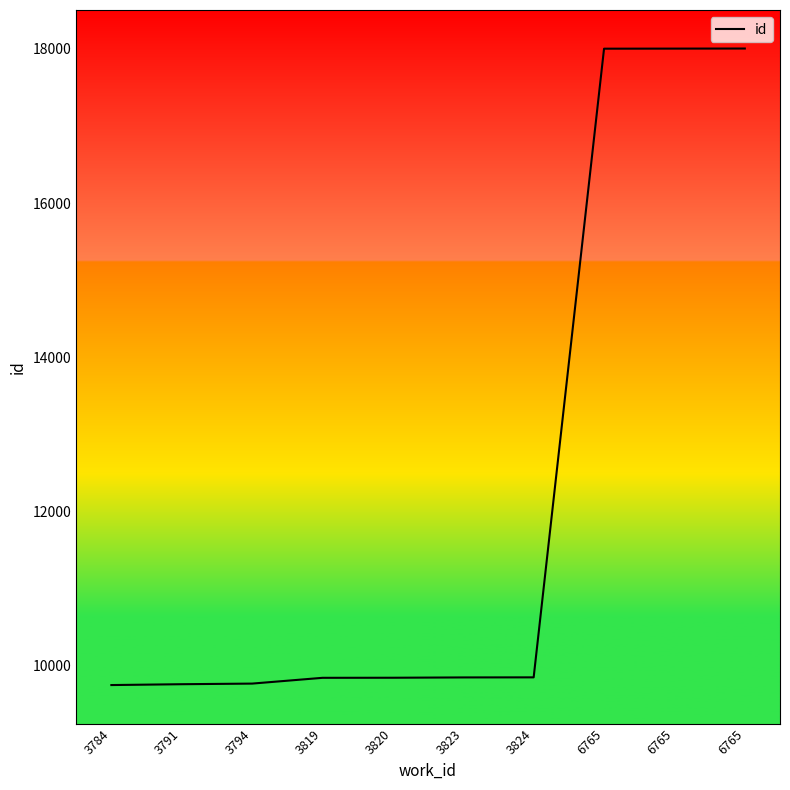

How many lines are shown in the chart?

1